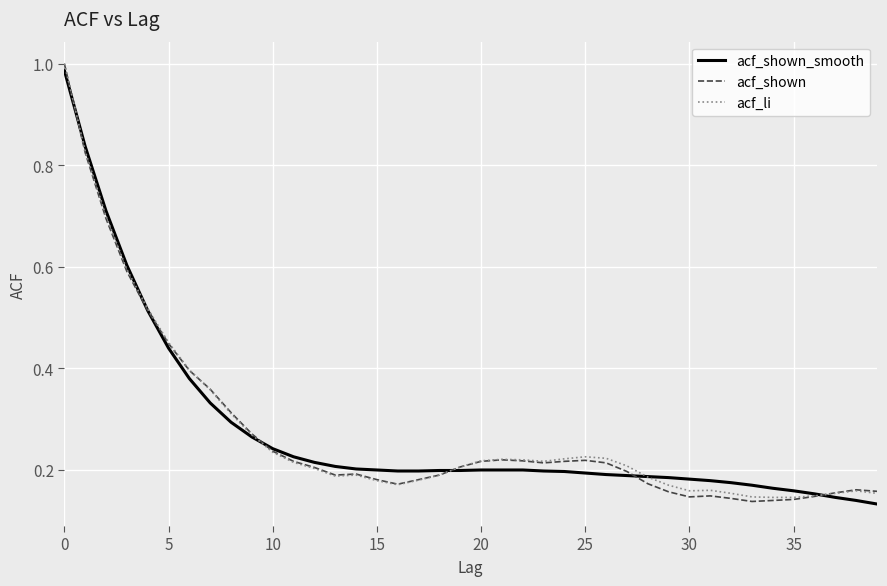

What is the average value of the acf_shown series?

0.3